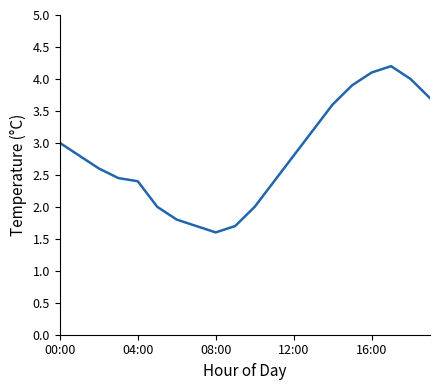

What is the difference between the maximum and minimum values?

2.6